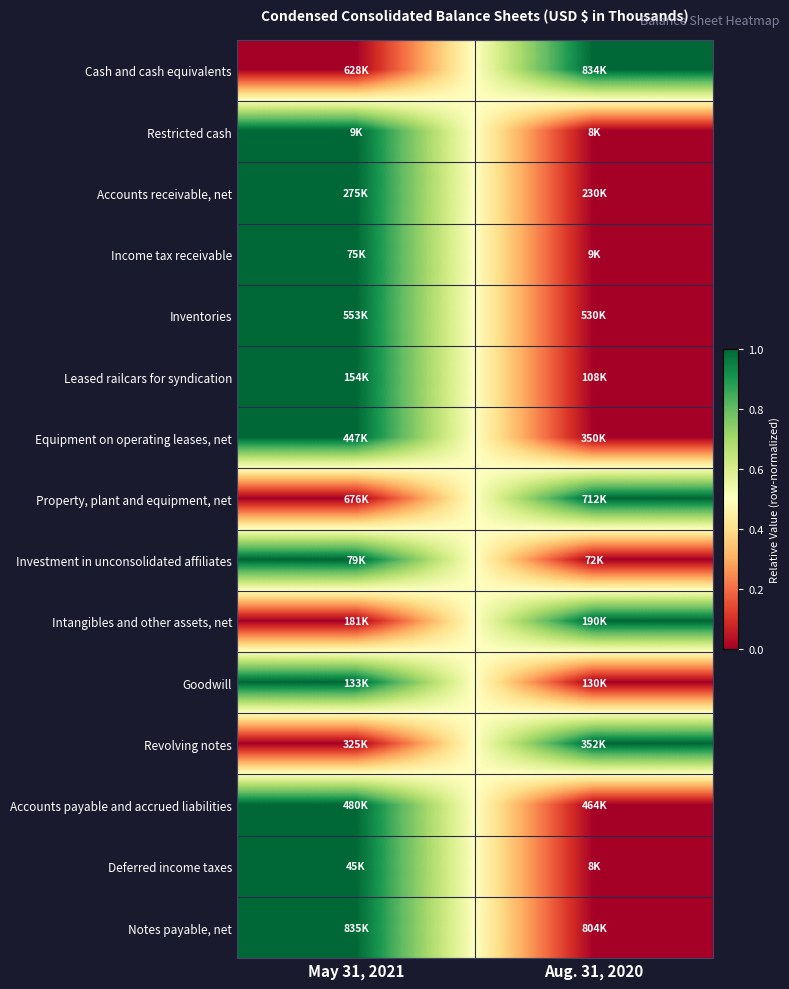

Reading right to left, what are all the values shown in this chart?

Cash and cash equivalents: Aug. 31, 2020=1	May 31, 2021=0
Restricted cash: Aug. 31, 2020=0	May 31, 2021=1
Accounts receivable, net: Aug. 31, 2020=0	May 31, 2021=1
Income tax receivable: Aug. 31, 2020=0	May 31, 2021=1
Inventories: Aug. 31, 2020=0	May 31, 2021=1
Leased railcars for syndication: Aug. 31, 2020=0	May 31, 2021=1
Equipment on operating leases, net: Aug. 31, 2020=0	May 31, 2021=1
Property, plant and equipment, net: Aug. 31, 2020=1	May 31, 2021=0
Investment in unconsolidated affiliates: Aug. 31, 2020=0	May 31, 2021=1
Intangibles and other assets, net: Aug. 31, 2020=1	May 31, 2021=0
Goodwill: Aug. 31, 2020=0	May 31, 2021=1
Revolving notes: Aug. 31, 2020=1	May 31, 2021=0
Accounts payable and accrued liabilities: Aug. 31, 2020=0	May 31, 2021=1
Deferred income taxes: Aug. 31, 2020=0	May 31, 2021=1
Notes payable, net: Aug. 31, 2020=0	May 31, 2021=1